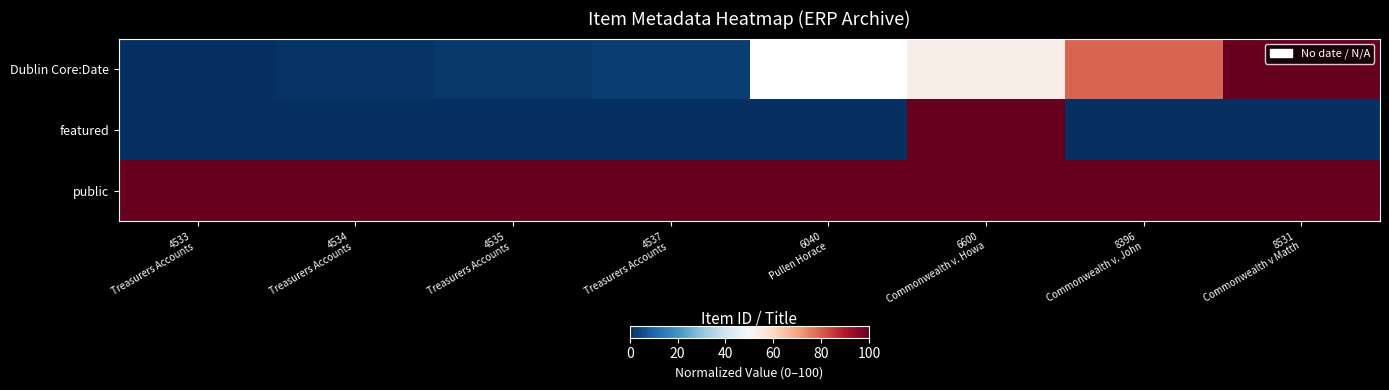

Rank the series by their average value, from highest to lowest.

public, Dublin Core:Date, featured